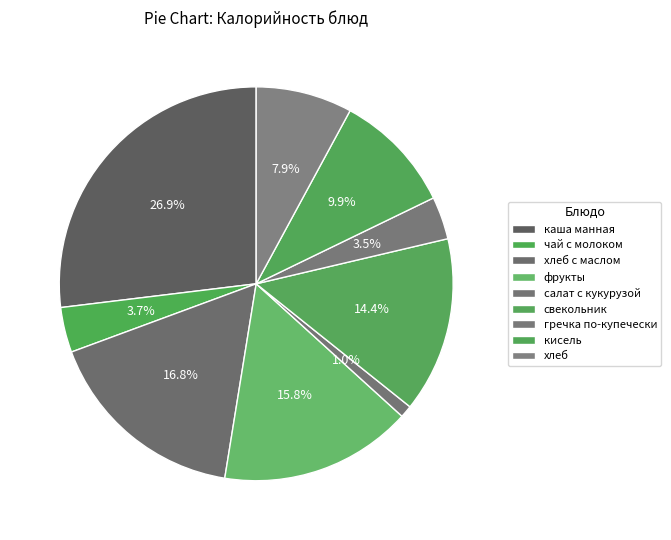

How many slices are in this pie chart?

9